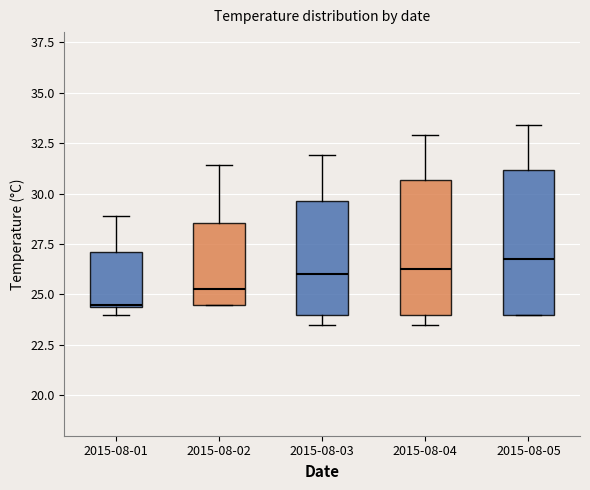

Reading left to right, transcribe this box plot: for each box, give where its median line is, the range the box spans, and where its two whiskers end, as read against the y-axis. The values are not printed on the chart, so give them approximately, as read against the axis.

2015-08-01: median 24.5, box 24.5 to 27.0, whiskers 24.0 to 29.0
2015-08-02: median 25.5, box 24.5 to 28.5, whiskers 24.5 to 31.5
2015-08-03: median 26.0, box 24.0 to 29.5, whiskers 23.5 to 32.0
2015-08-04: median 26.5, box 24.0 to 30.5, whiskers 23.5 to 33.0
2015-08-05: median 27.0, box 24.0 to 31.0, whiskers 24.0 to 33.5